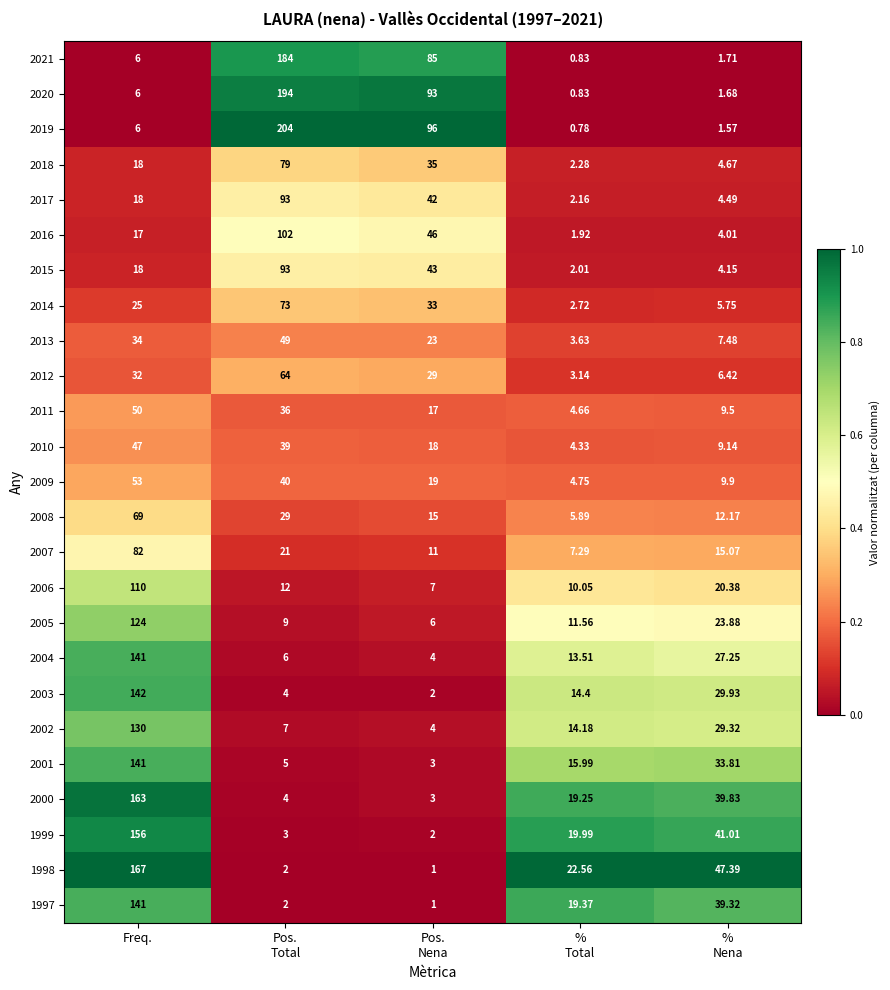

Which series has the widest spread of values?

2019